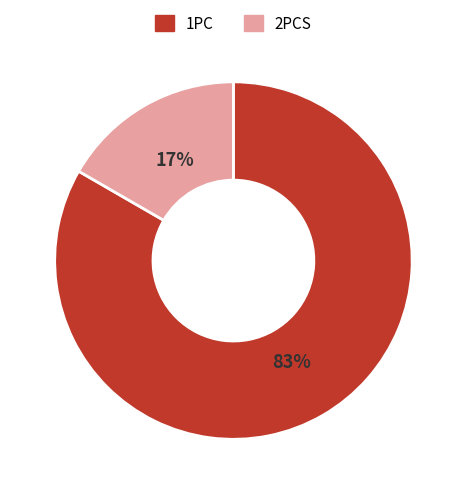

Combined, do 2PCS and 1PC account for over 50%?

Yes